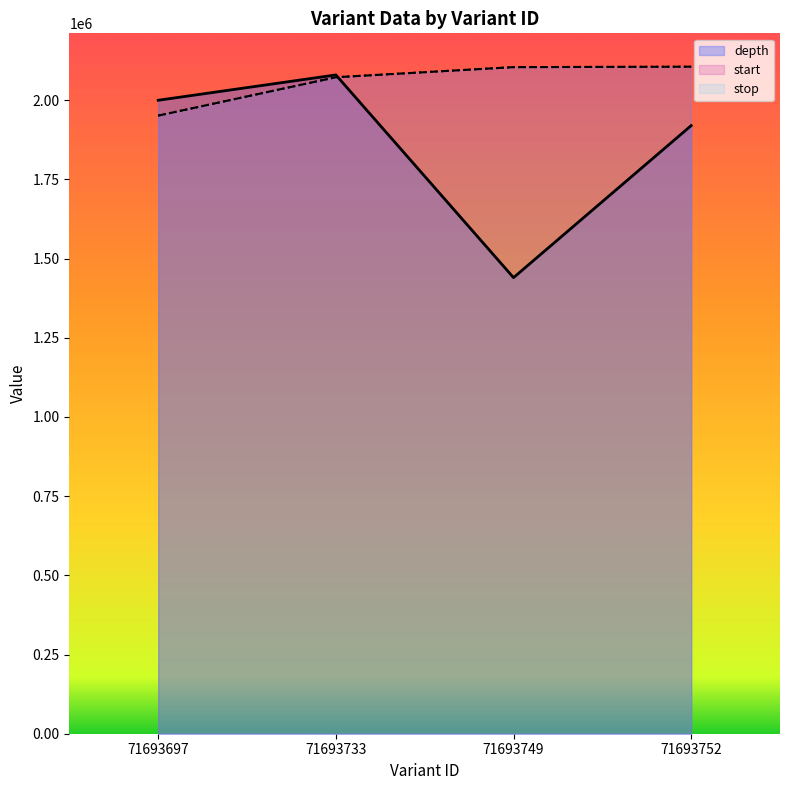

At which label does depth first exceed 2000000?

71693733